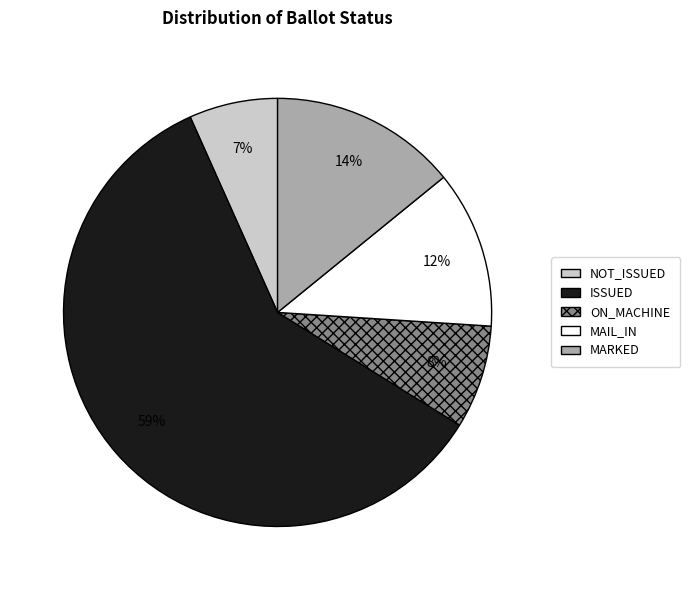

Is there a majority slice in this chart?

Yes